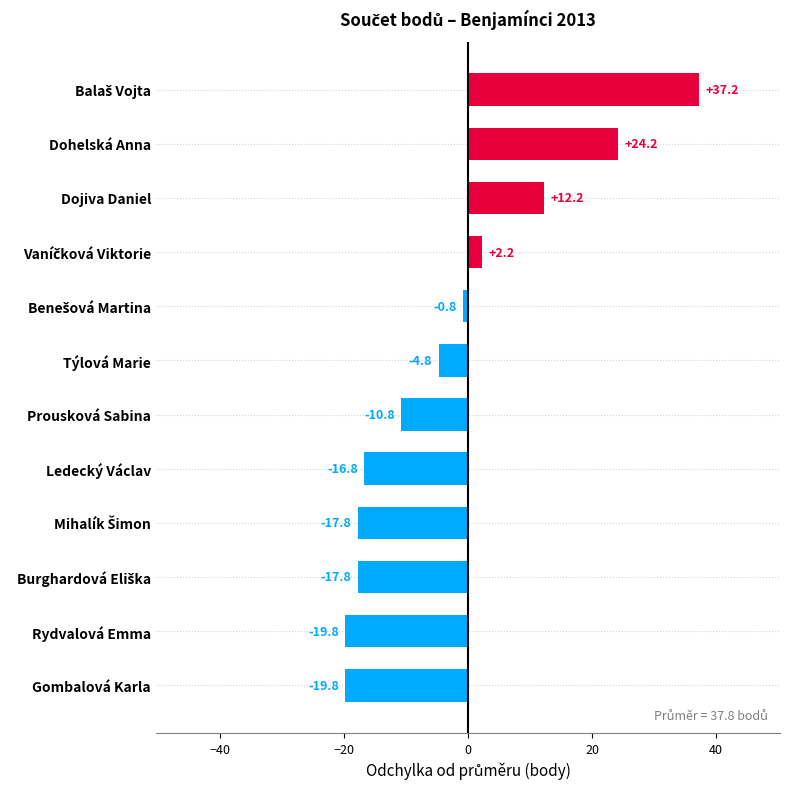

Between Dojiva Daniel and Gombalová Karla, which is larger?

Dojiva Daniel